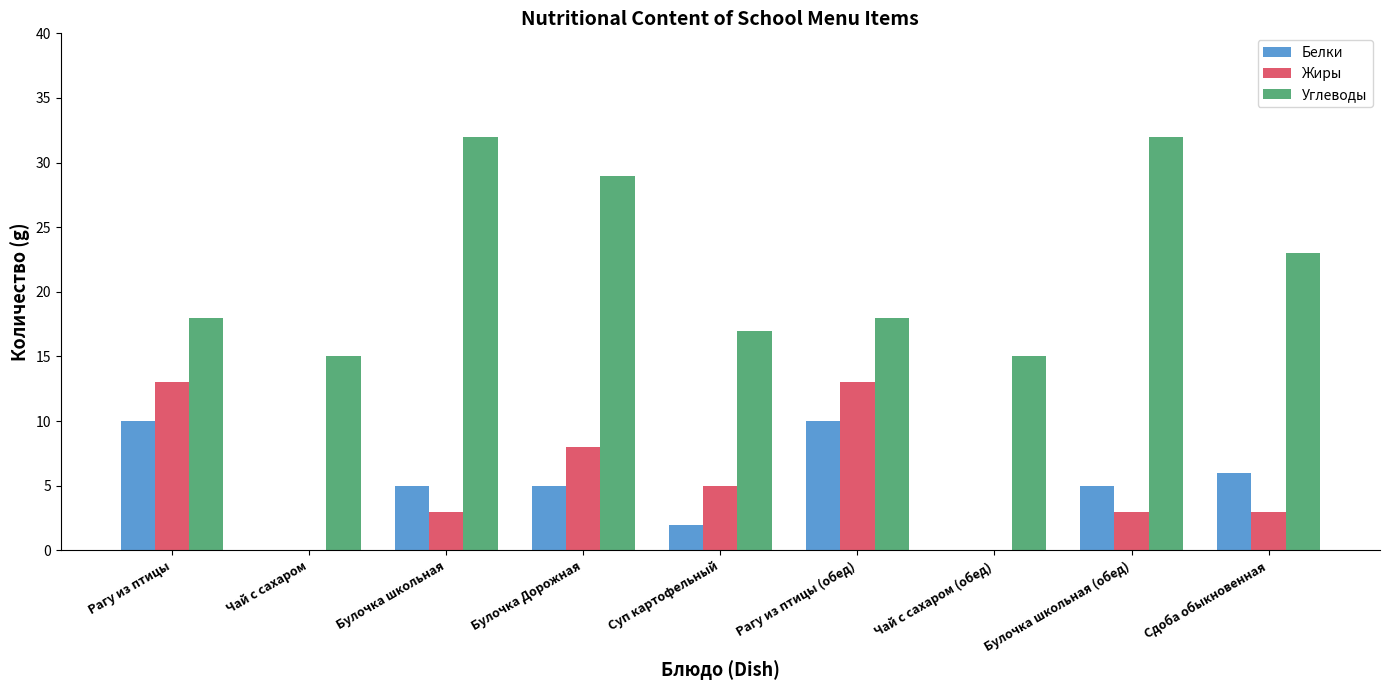

Count the number of data series in this chart.

3